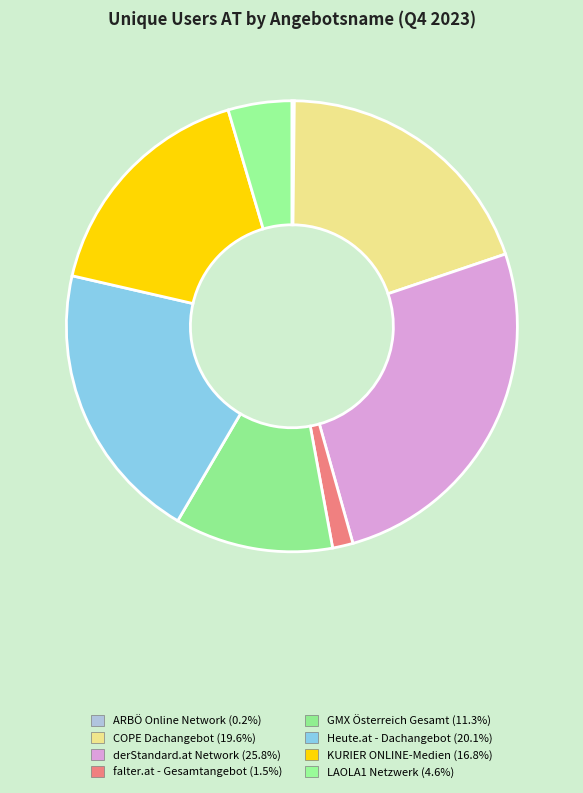

Between Heute.at - Dachangebot and ARBÖ Online Network, which is larger?

Heute.at - Dachangebot